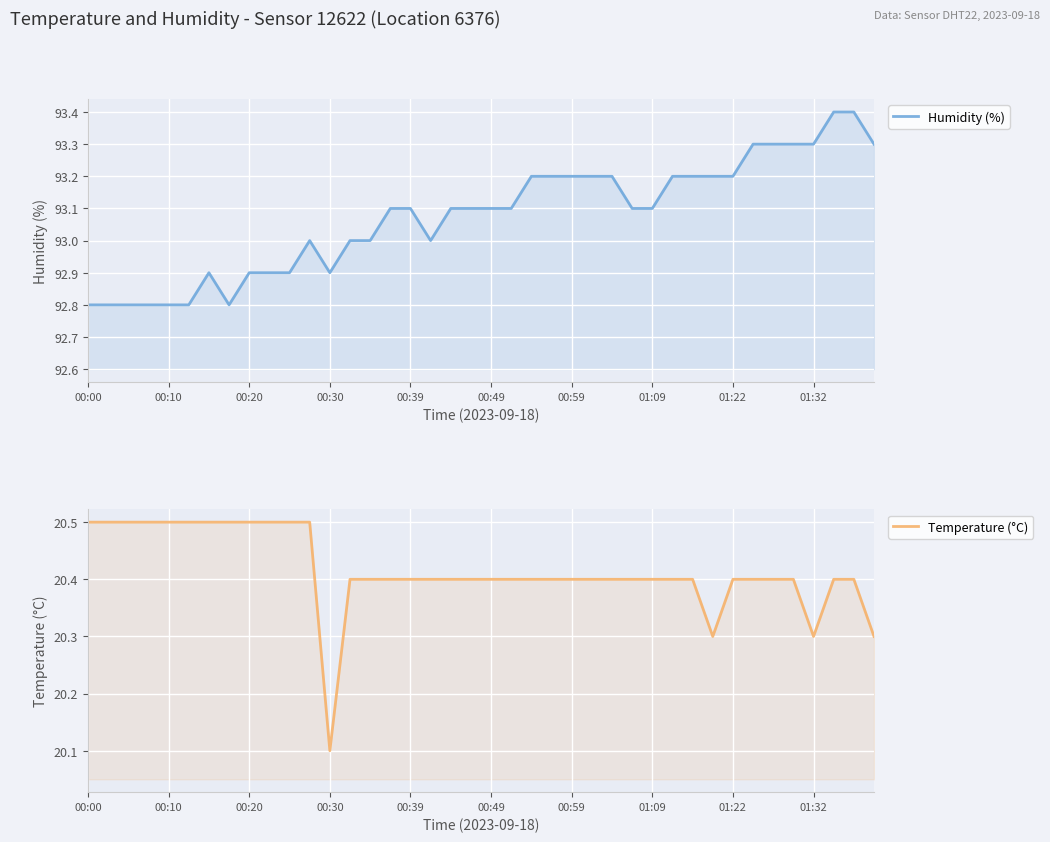

What value does the Temperature (°C) series have at 31?

20.3